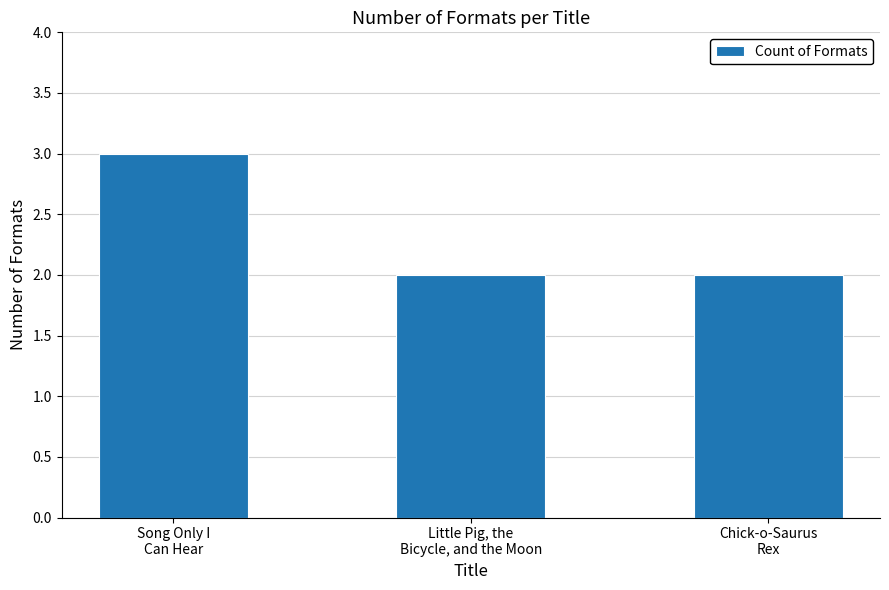

What is the smallest value displayed?

2